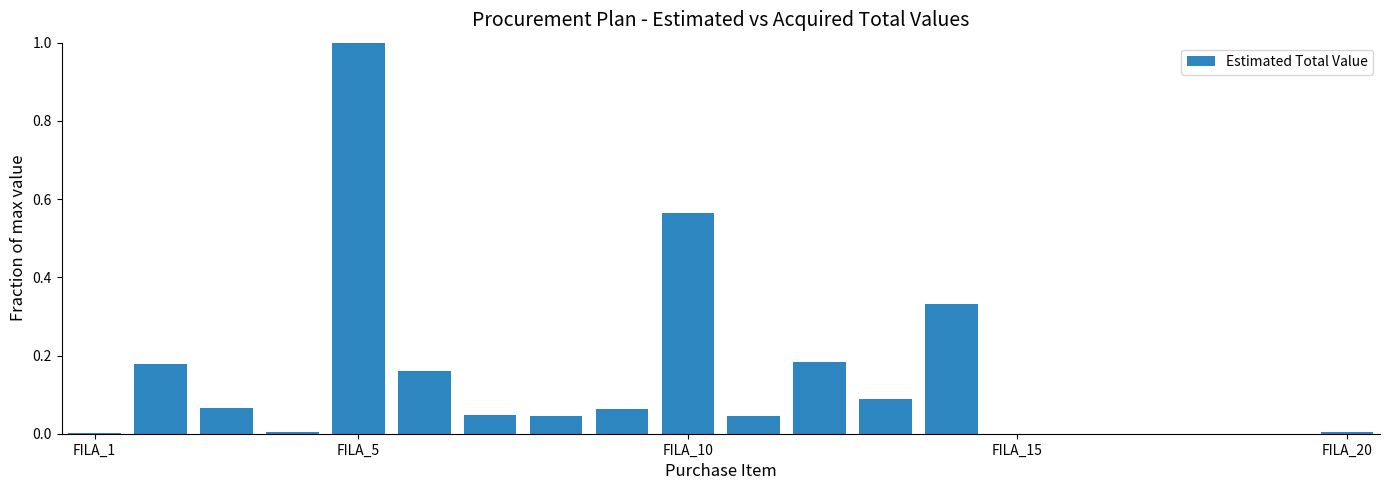

What is the maximum value shown in the chart?

1.0